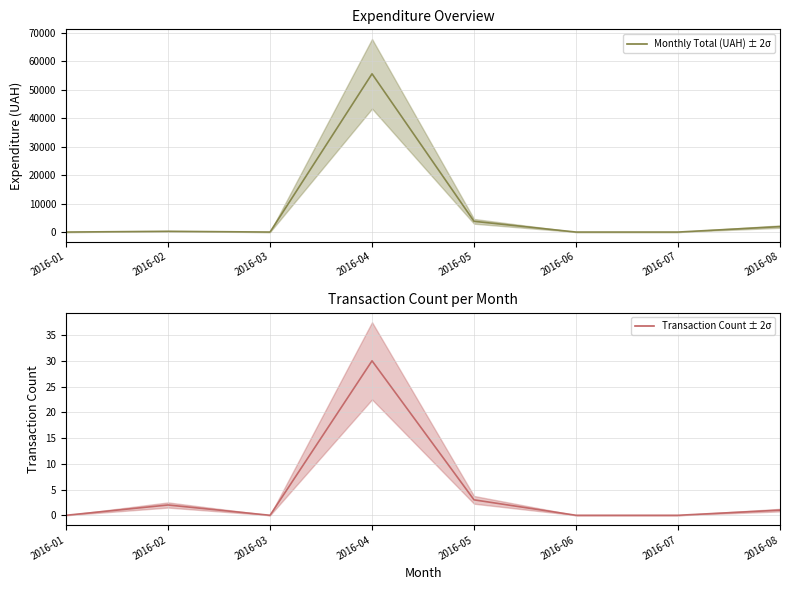

List the labels in order of Transaction Count value, largest first.

2016-04, 2016-05, 2016-02, 2016-08, 2016-01, 2016-03, 2016-06, 2016-07